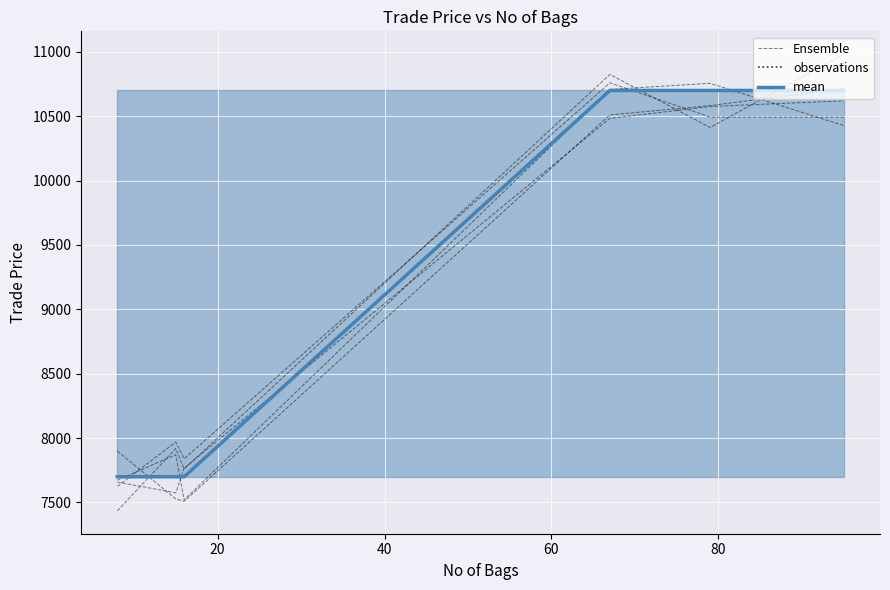

How many categories are shown in the chart?

6